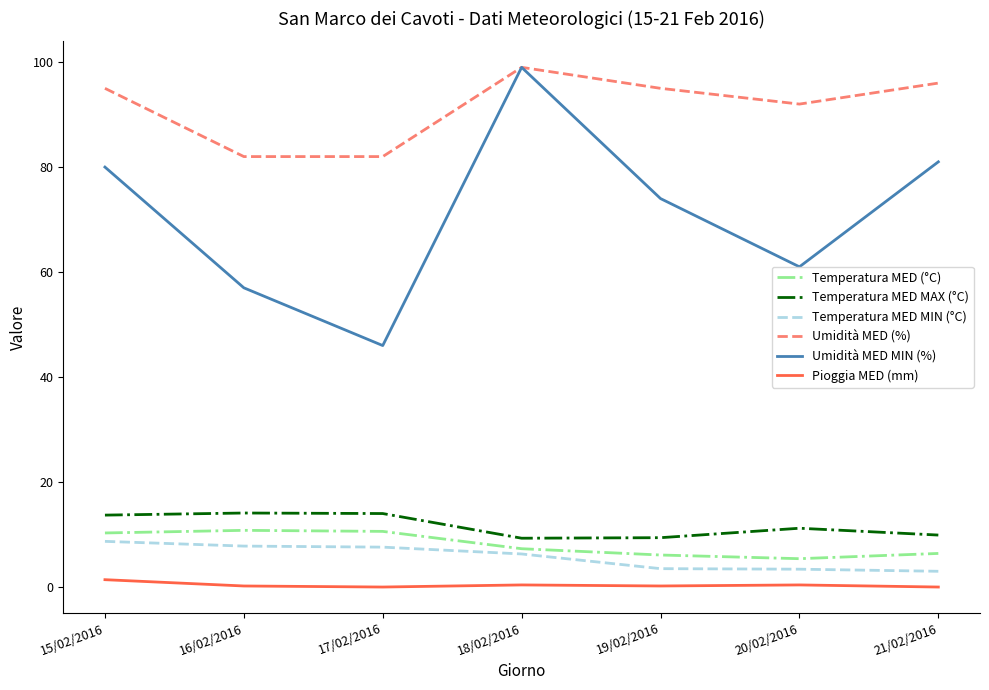

True or false: Temperatura MED (°C) and Pioggia MED (mm) intersect in this chart.

False